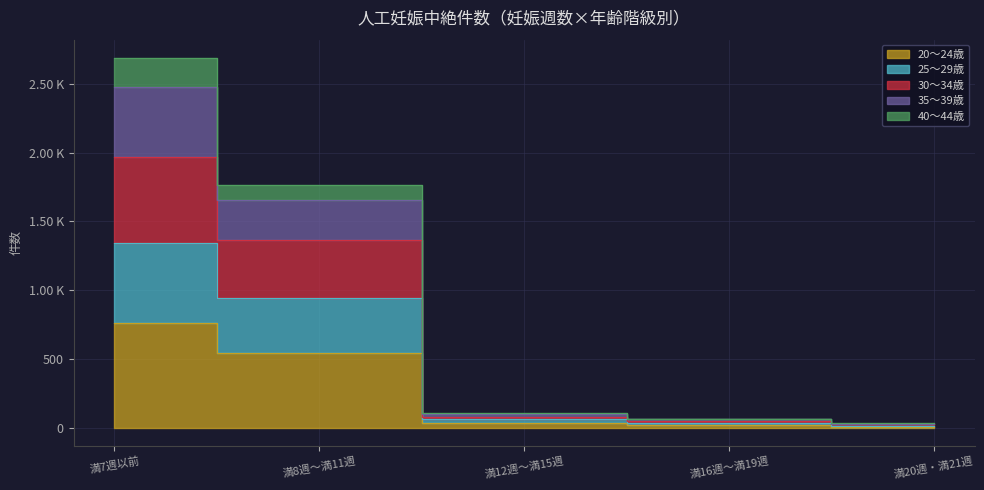

The value of 20～24歳 at 満16週～満19週 is 20. True or false?

True